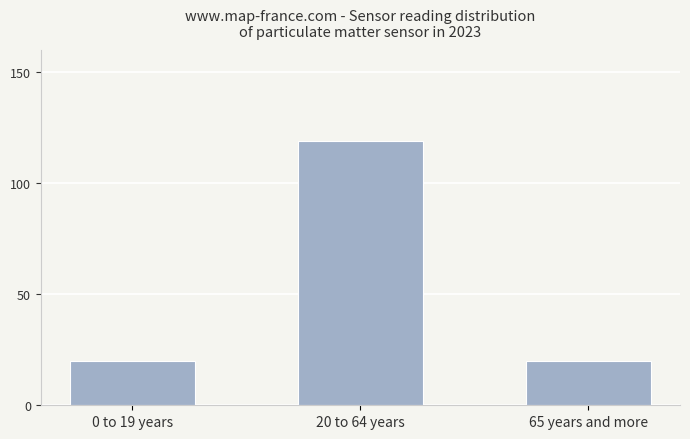

True or false: the data shows 202 at 20 to 64 years.

False